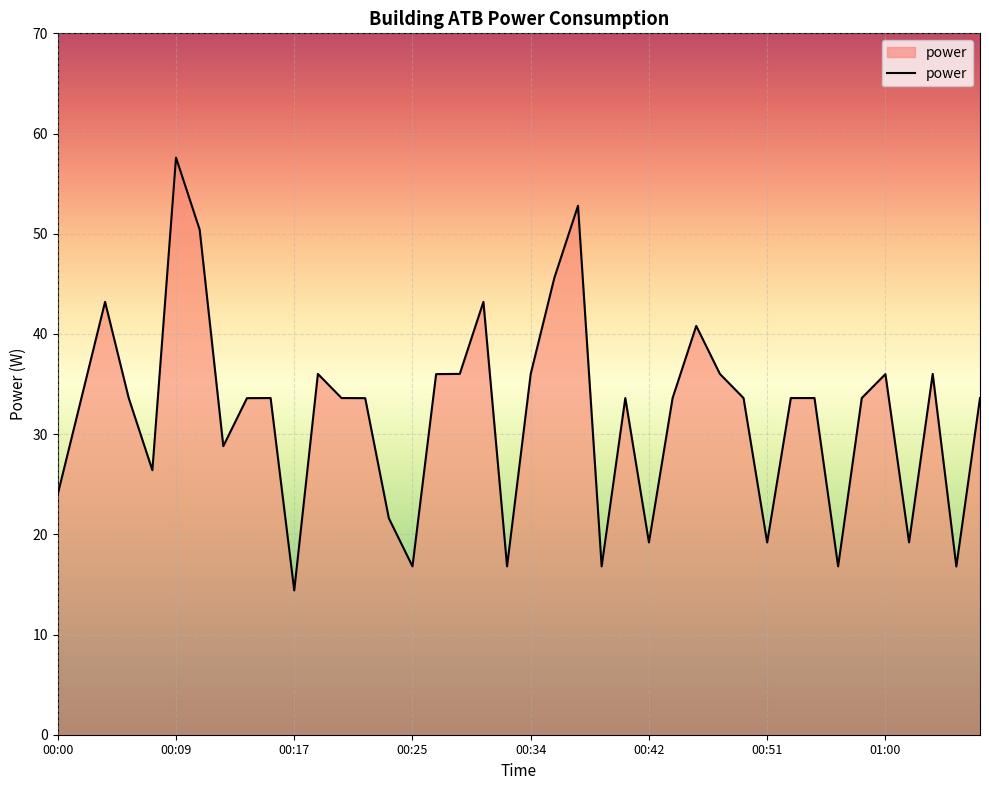

What is the greatest value displayed?

57.6